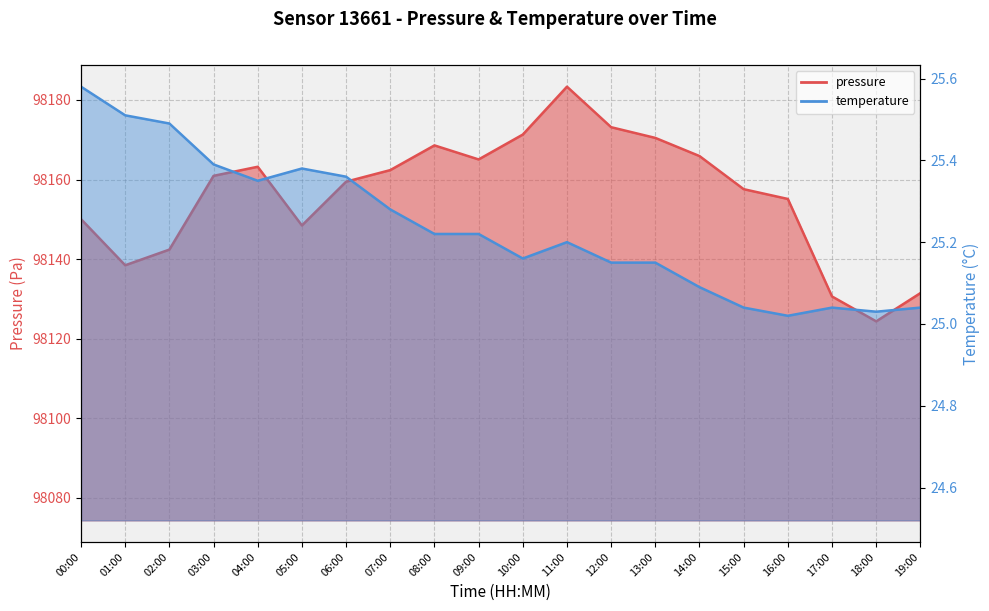

Rank the categories by pressure value from highest to lowest.

11:00, 12:00, 10:00, 13:00, 08:00, 14:00, 09:00, 04:00, 07:00, 03:00, 06:00, 15:00, 16:00, 00:00, 05:00, 02:00, 01:00, 19:00, 17:00, 18:00